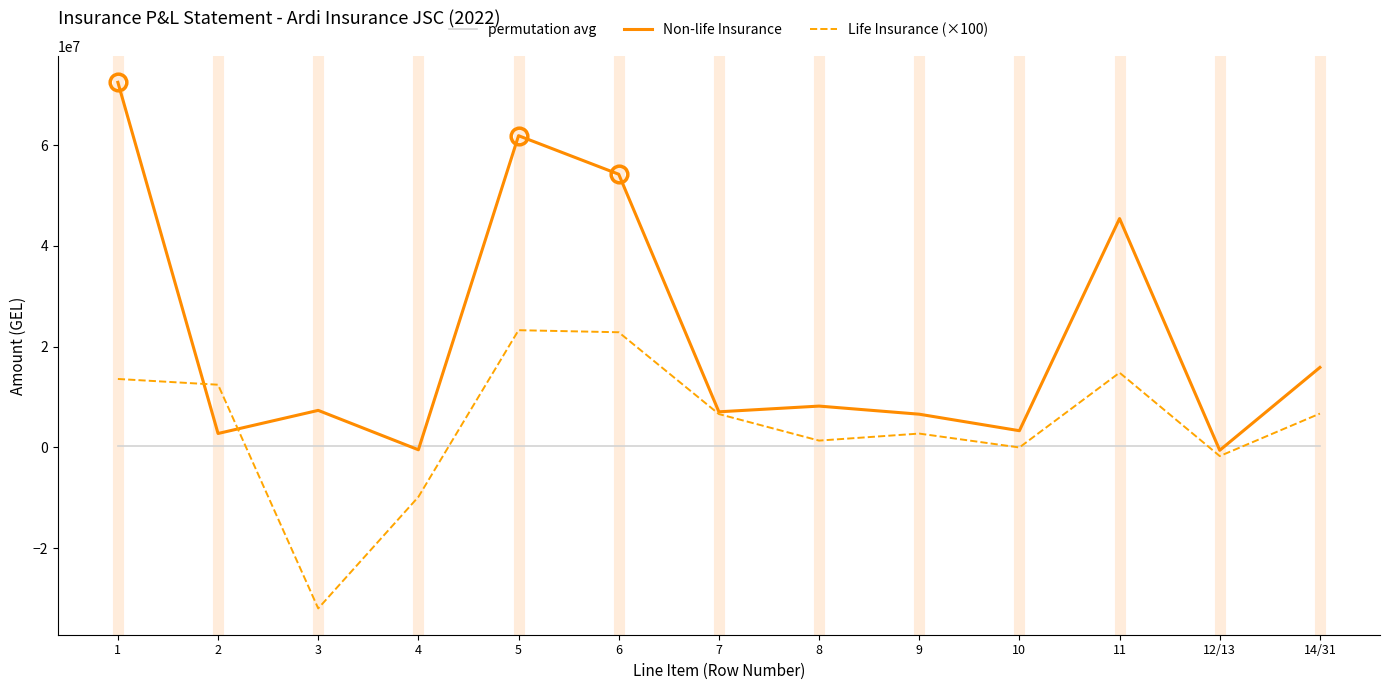

Between 11 and 12/13, which series saw the biggest shift?

Non-life Insurance